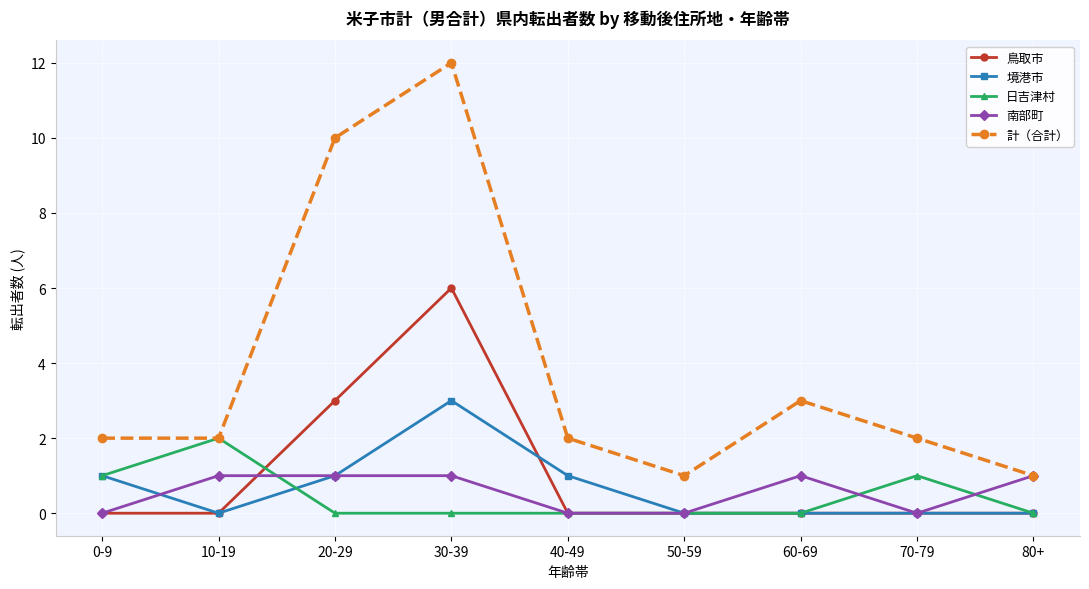

Count the 日吉津村 values in the range 0 to 1.

8